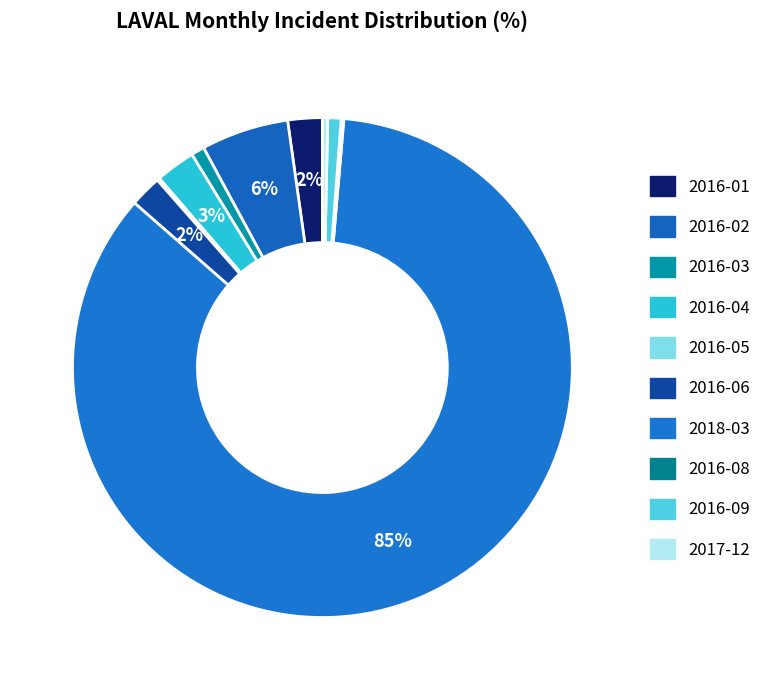

To the nearest percent, what is the combined percentage of 2016-03 and 2016-01?

3%